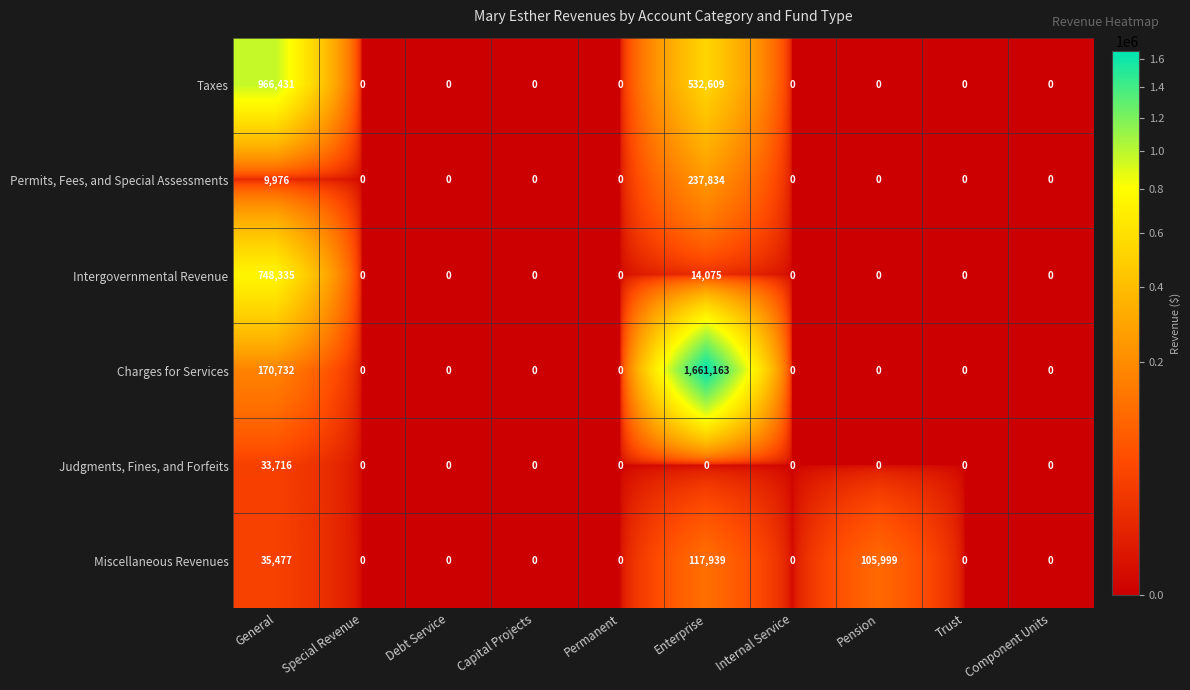

What is the difference between the second highest and minimum values in the Taxes series?

532609